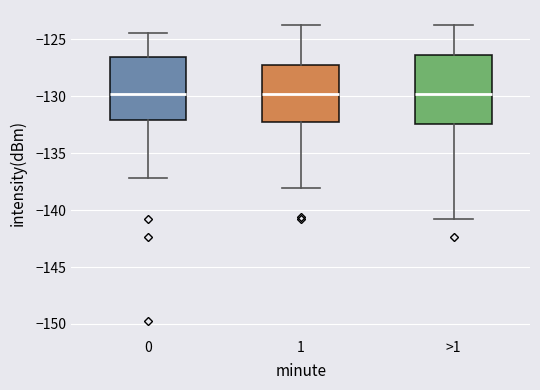

Which box is the tallest, from its lower edge to its upper edge?

>1